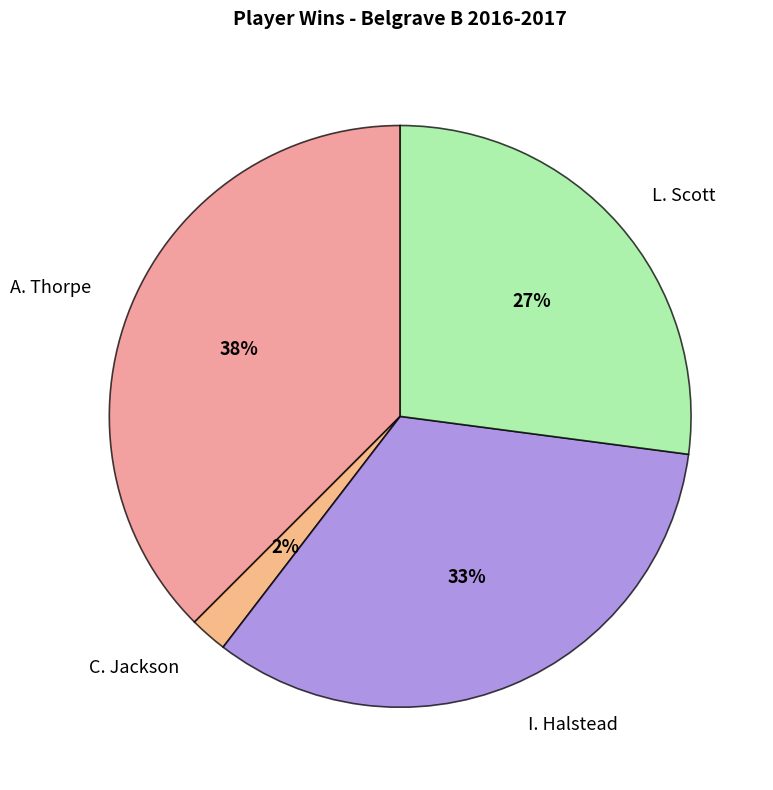

Is it true that A. Thorpe is 30% of the pie?

False